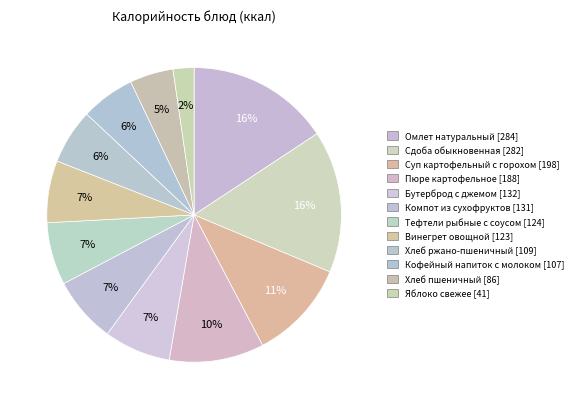

How many slices are in this pie chart?

12